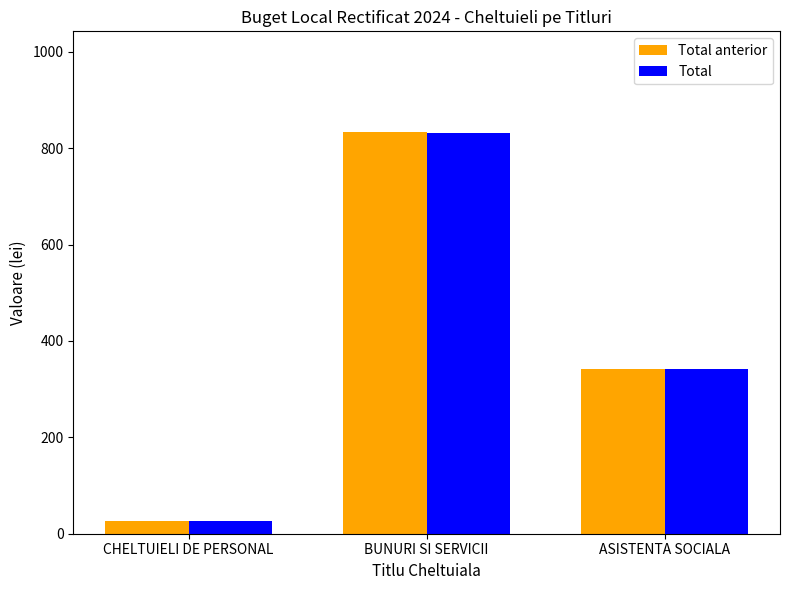

Reading left to right, transcribe all the data shown in this chart.

Total anterior: CHELTUIELI DE PERSONAL=27	BUNURI SI SERVICII=834	ASISTENTA SOCIALA=342
Total: CHELTUIELI DE PERSONAL=27	BUNURI SI SERVICII=832	ASISTENTA SOCIALA=342